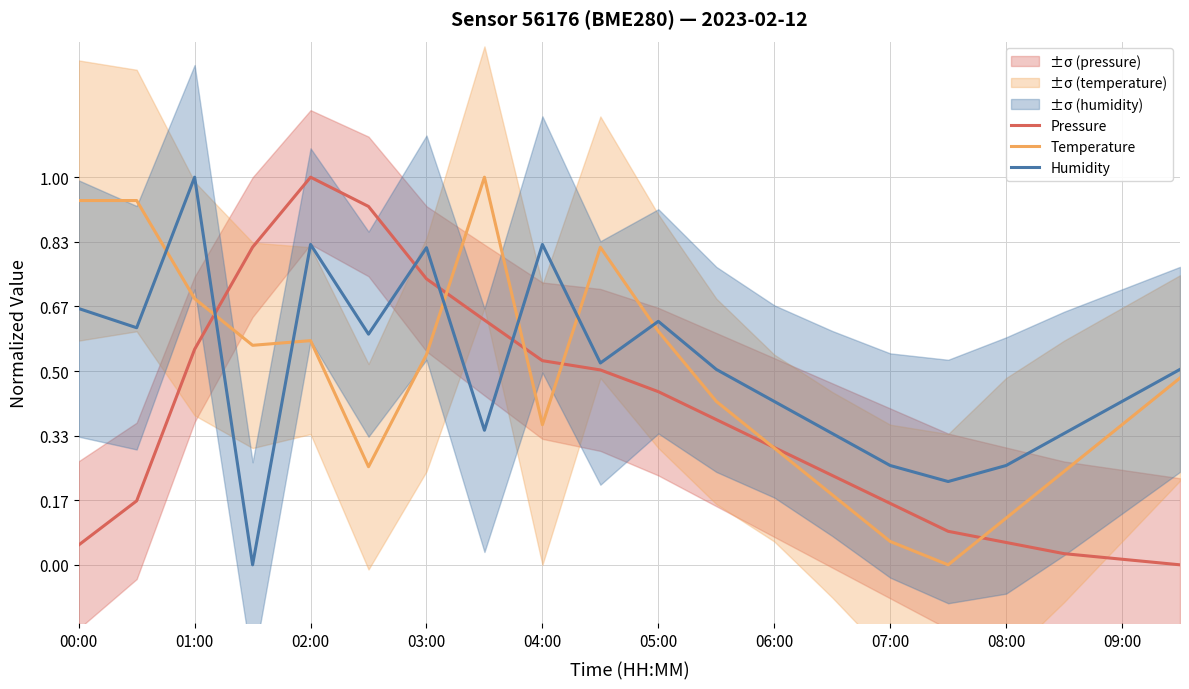

What is the difference between the highest and lowest values at 15?

0.2